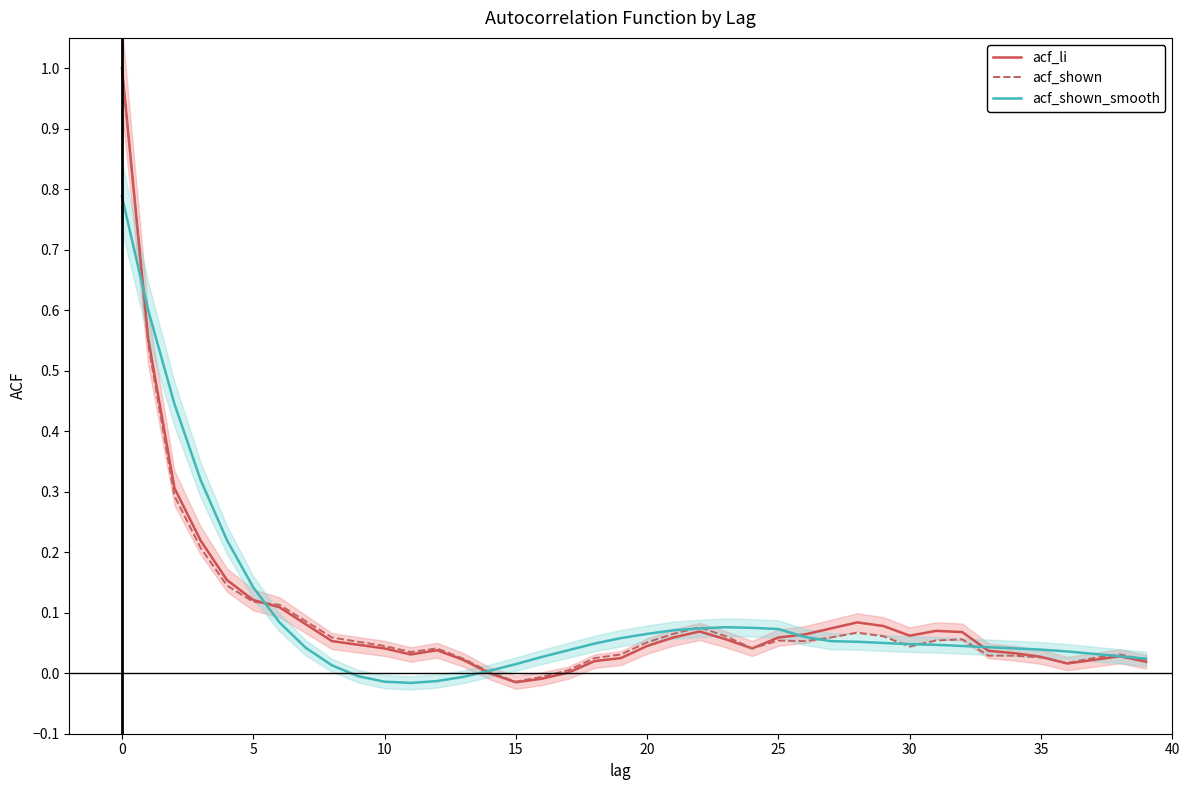

What is the highest value of the acf_shown_smooth series?

0.8